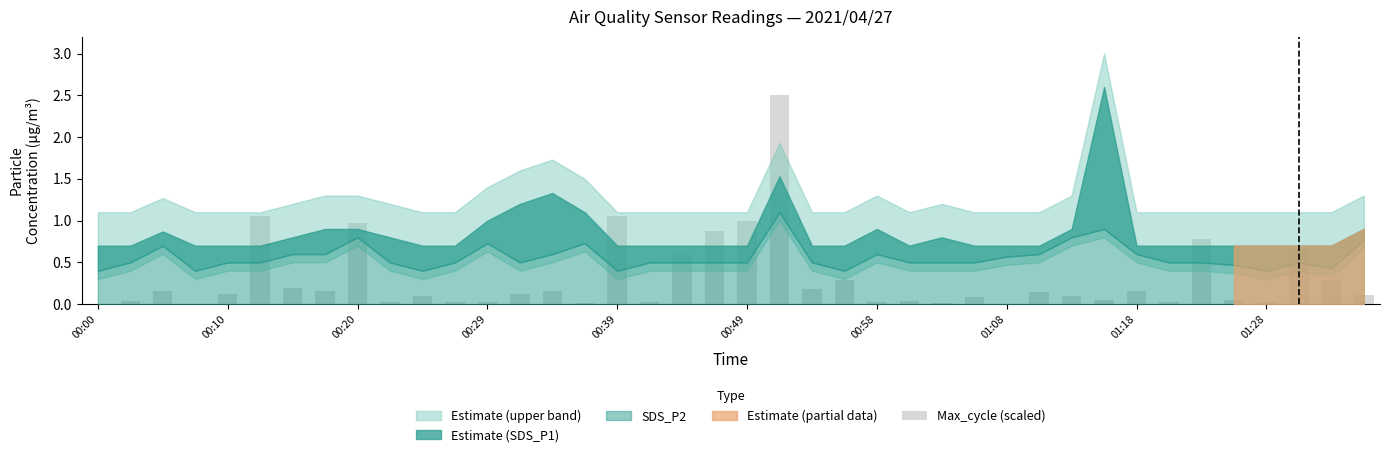

What is the greatest value displayed?

2.5